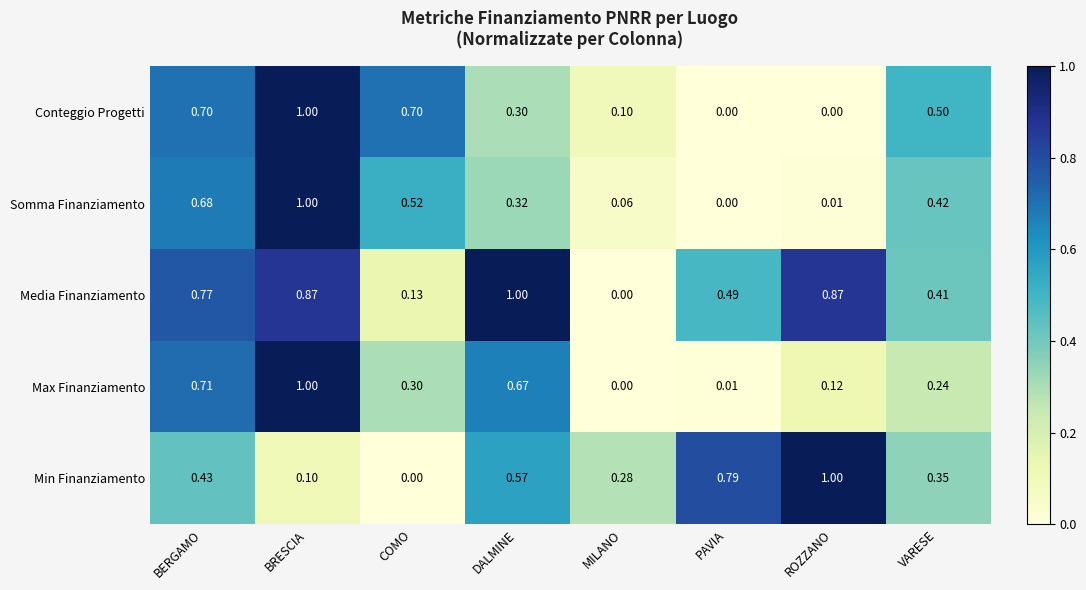

What is the greatest value displayed?

1.0